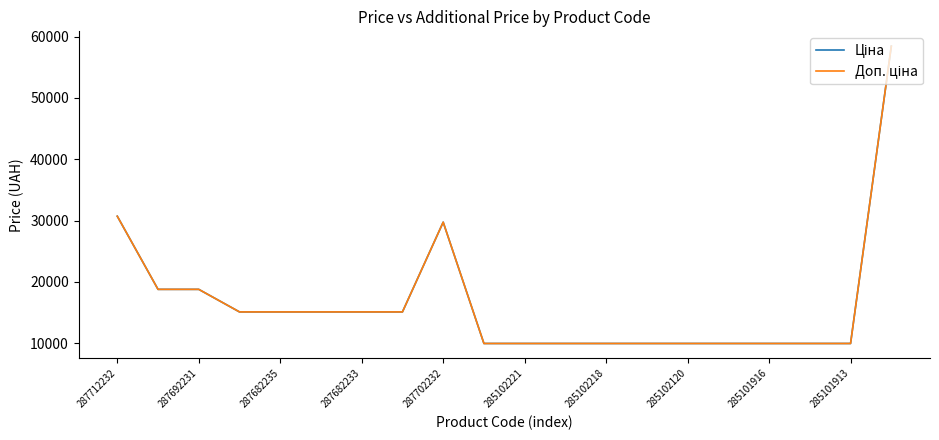

Which series has the largest total across all categories?

Ціна